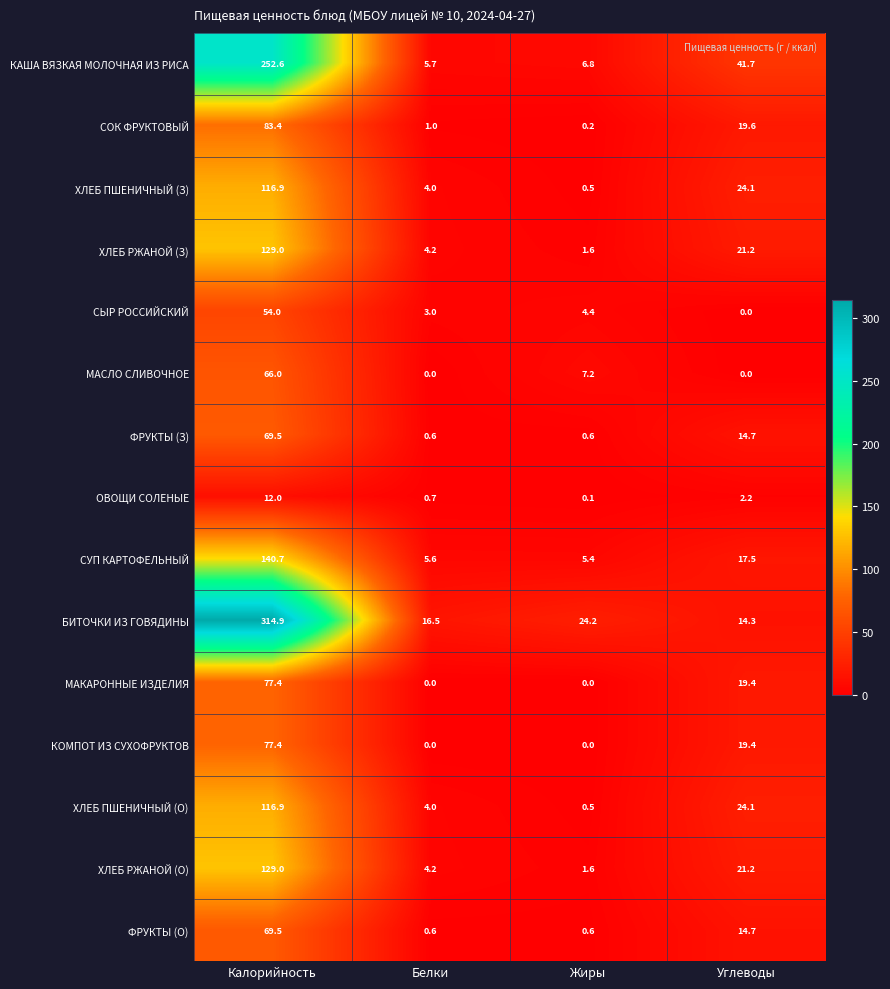

What value does the ФРУКТЫ (З) series have at Жиры?

0.6